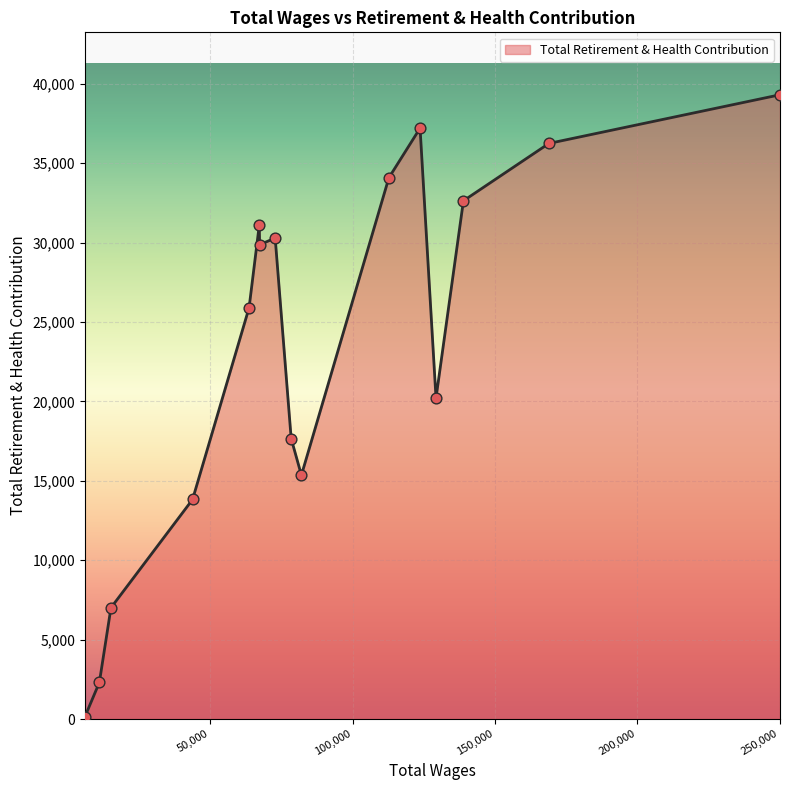

What is the difference between the maximum and minimum values?

39175